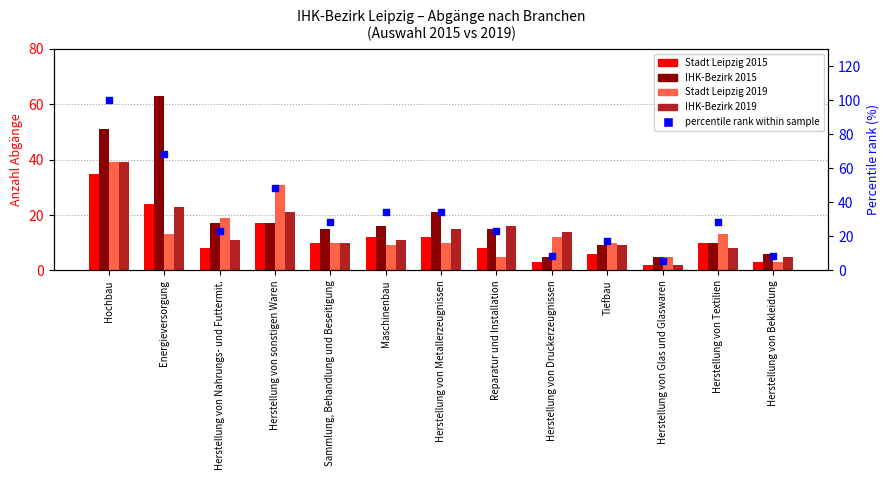

At how many categories does at least one series exceed 28?

7